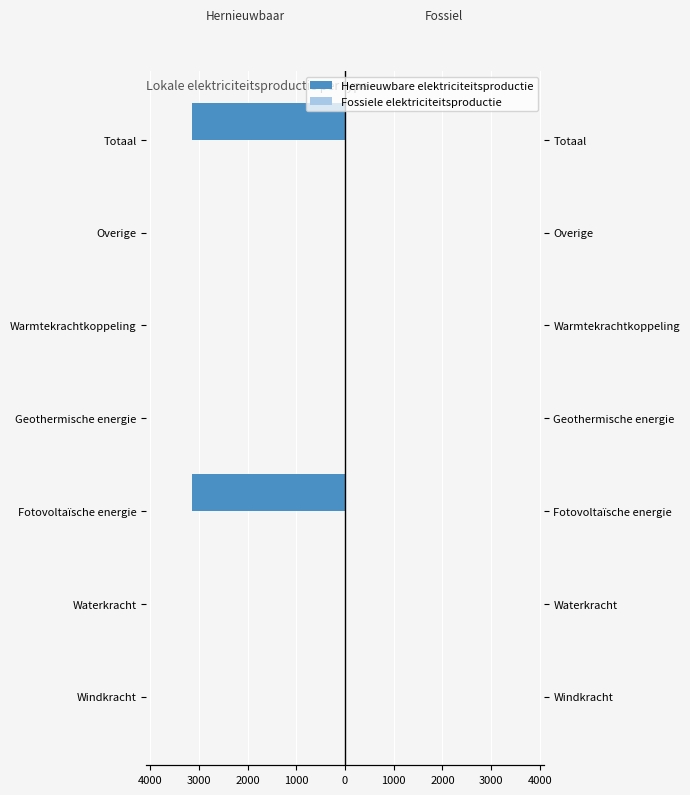

What are all the series names shown in the legend?

Hernieuwbare elektriciteitsproductie, Fossiele elektriciteitsproductie